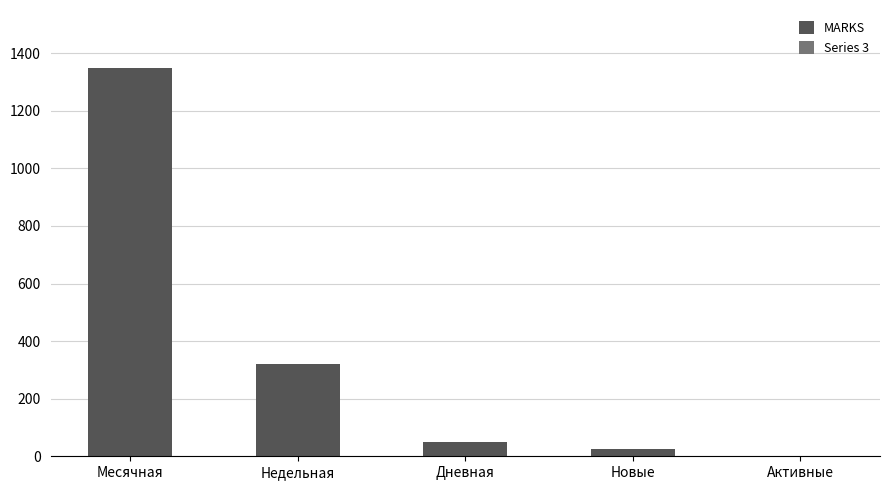

Reading left to right, what are all the values shown in this chart?

Месячная=1348	Недельная=320	Дневная=51	Новые=26	Активные=0